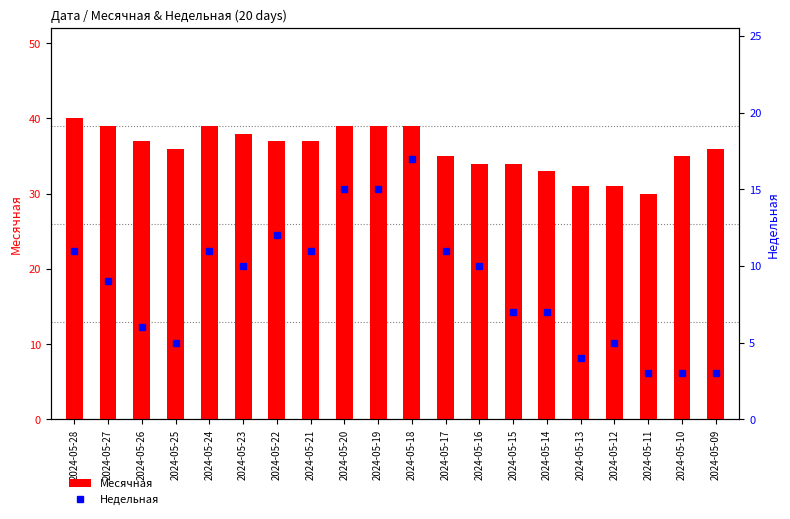

Rank the series by their maximum value, from highest to lowest.

Месячная, Недельная